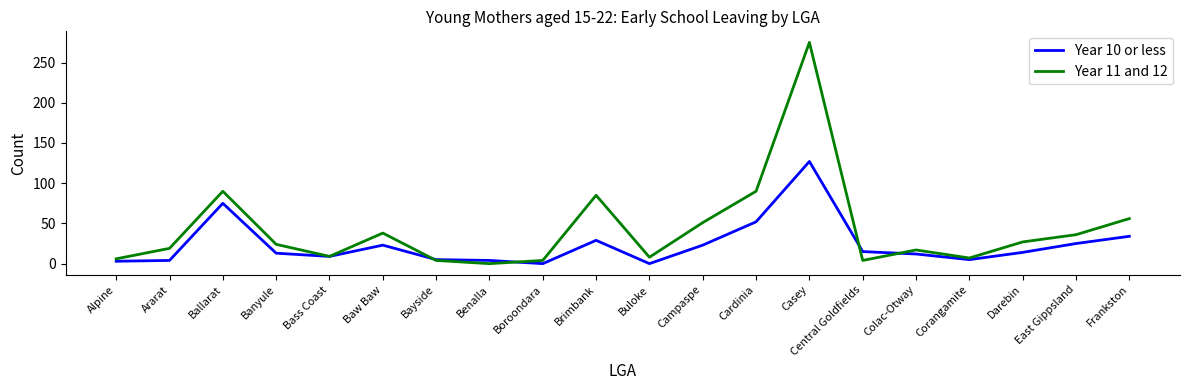

In Year 11 and 12, how many points are higher than both neighbors (excluding endpoints)?

5